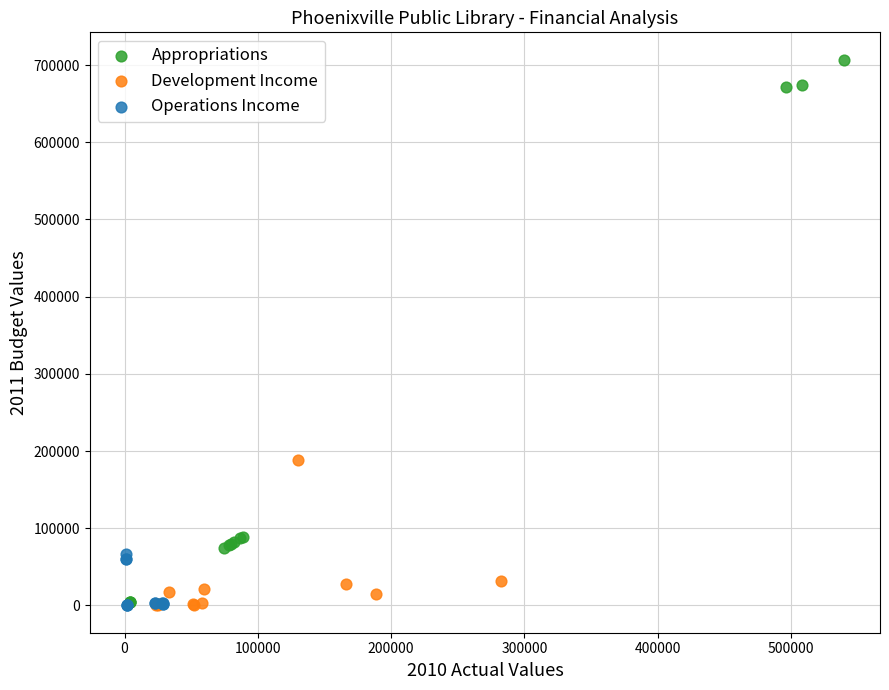

What are all the series names shown in the legend?

Appropriations, Development Income, Operations Income